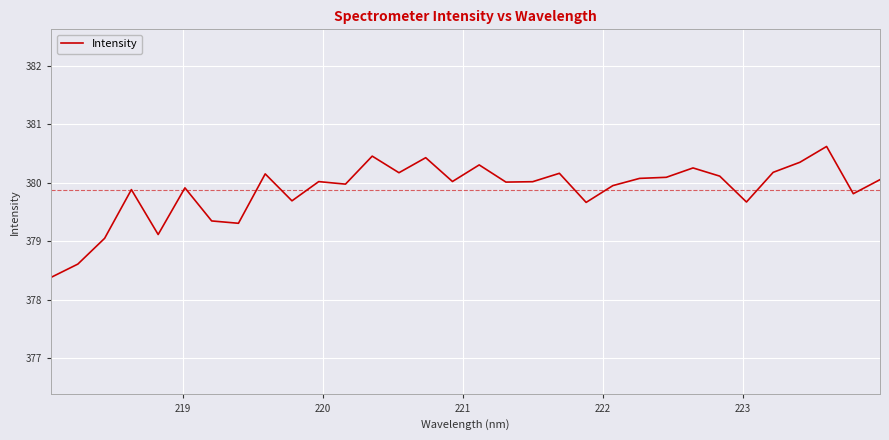

What is the difference between the maximum and minimum values?

2.2